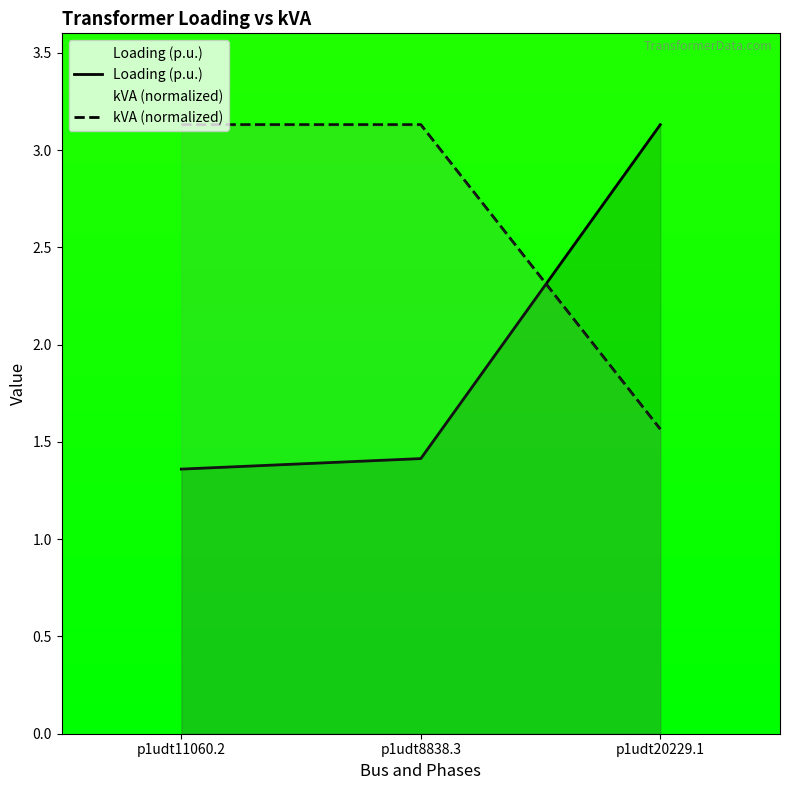

Reading right to left, extract all data points from this chart.

Loading (p.u.): 3.1	1.4	1.4
kVA (normalized): 1.6	3.1	3.1